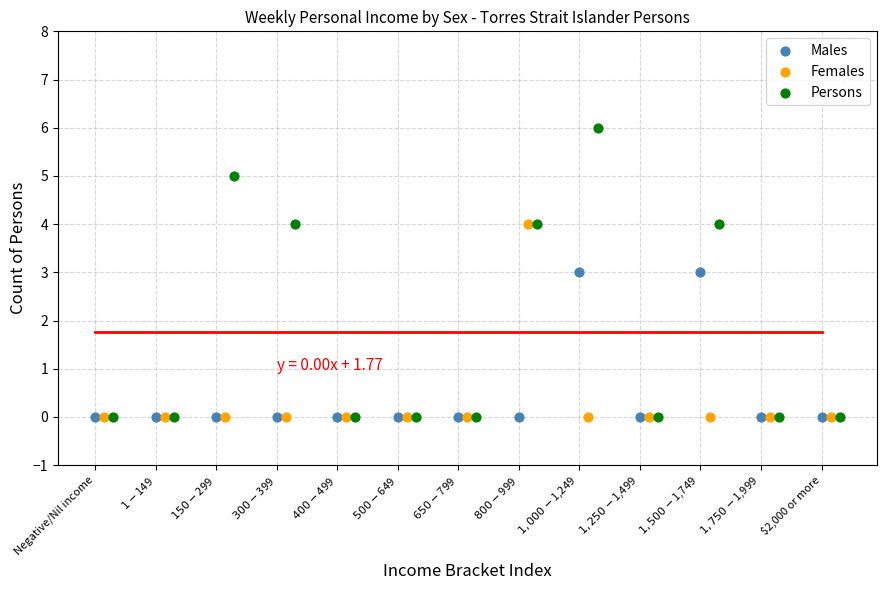

Which series has the largest Y range (max minus min)?

Persons